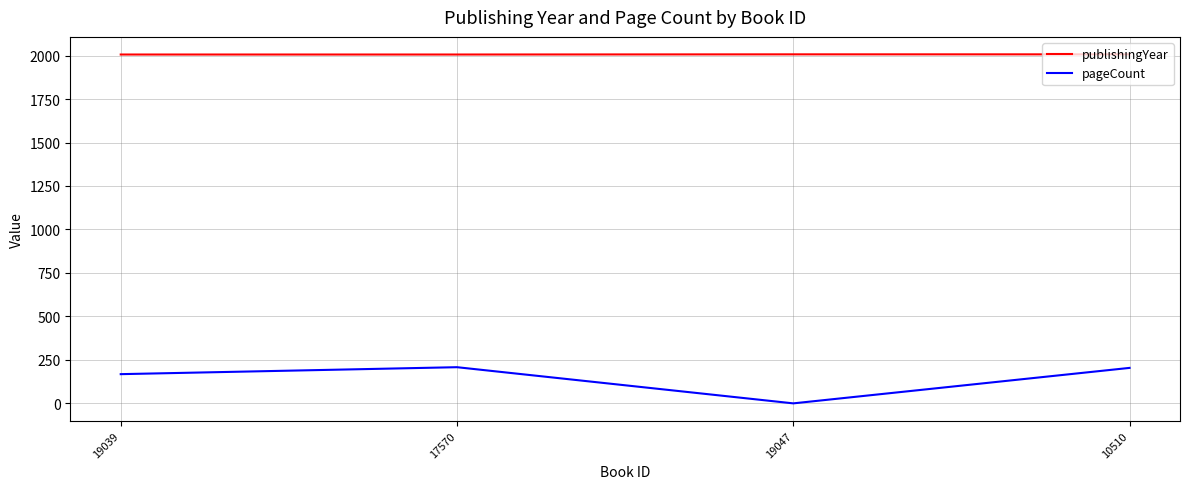

What is the greatest value displayed?

2007